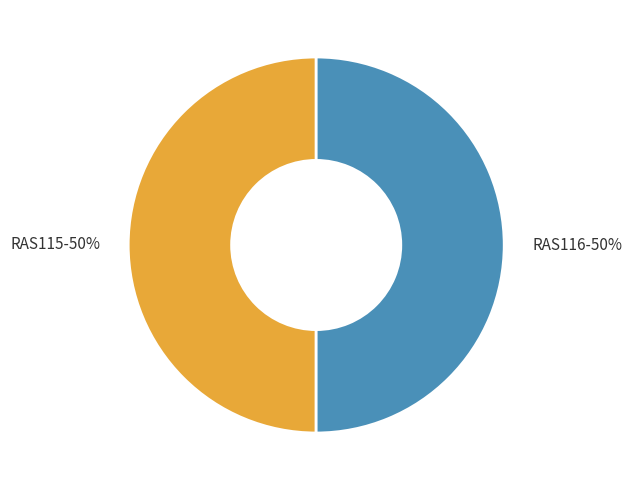

Approximately how many times larger is the value at RAS116 compared to RAS115?

1.0